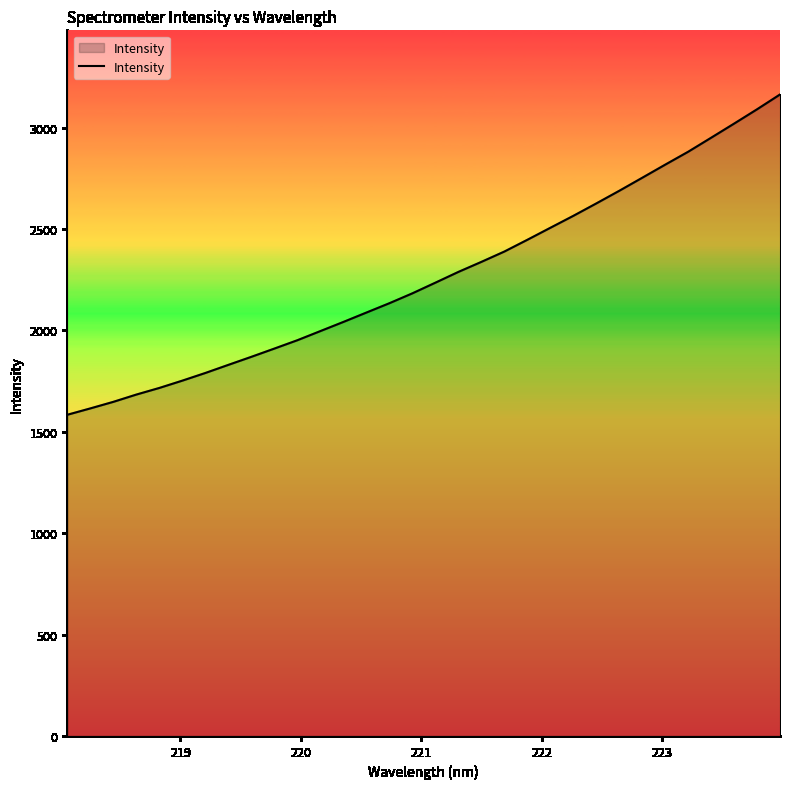

What is the smallest value displayed?

1583.7